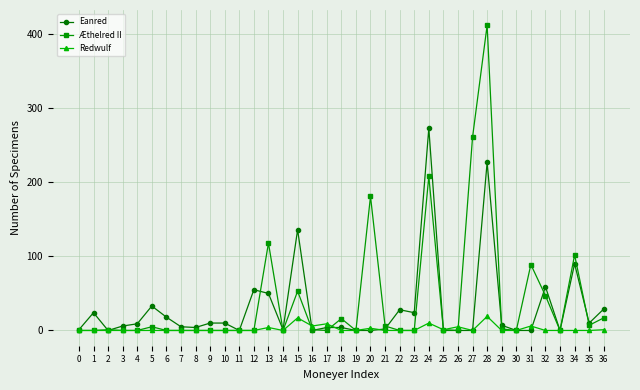

The value of Æthelred II at 33 is 0. True or false?

True